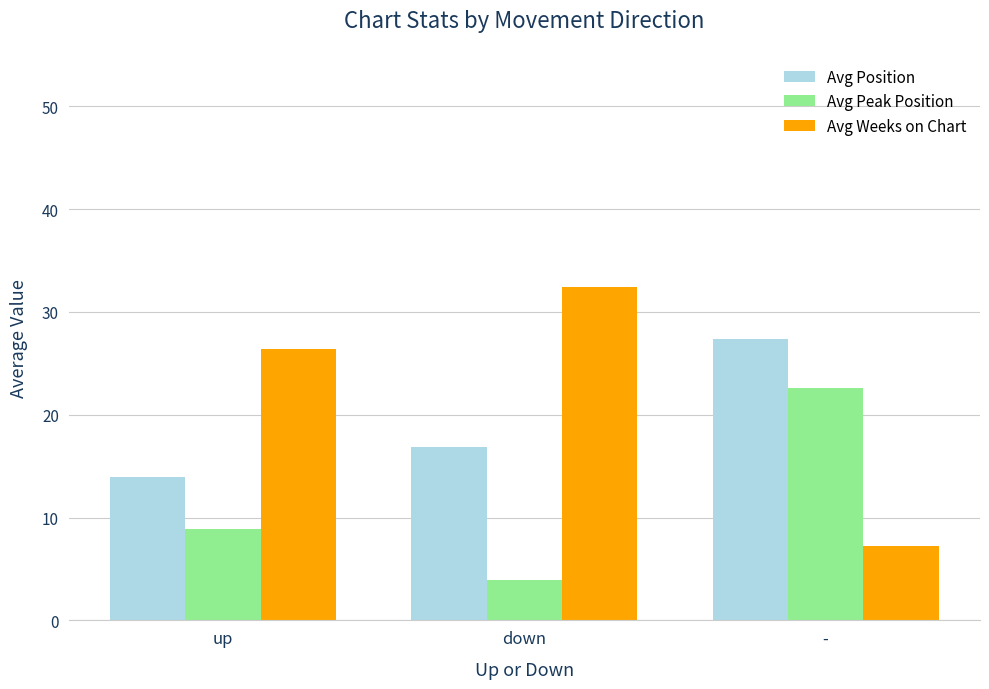

Does the chart contain stacked bars?

No